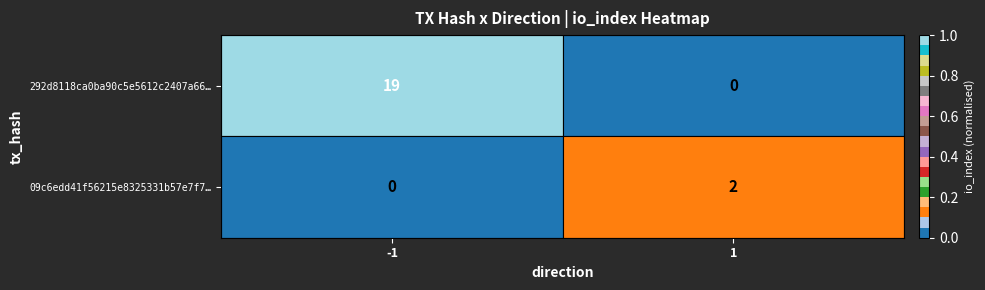

Which series has the largest total across all categories?

292d8118ca0ba90c5e5612c2407a66…